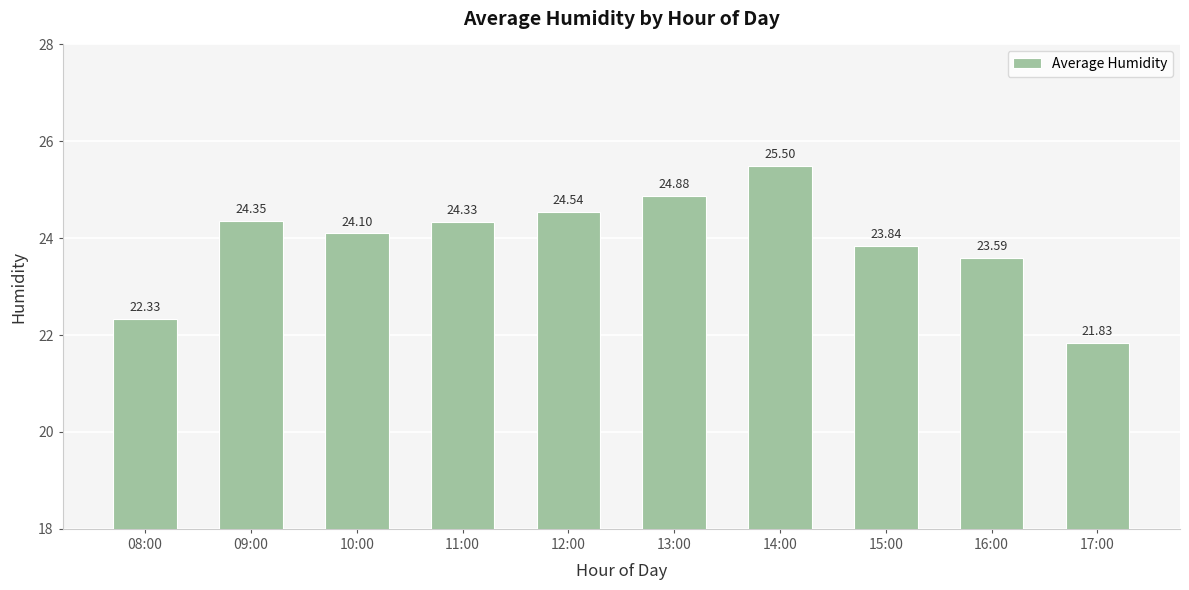

How many data points are less than 24?

4